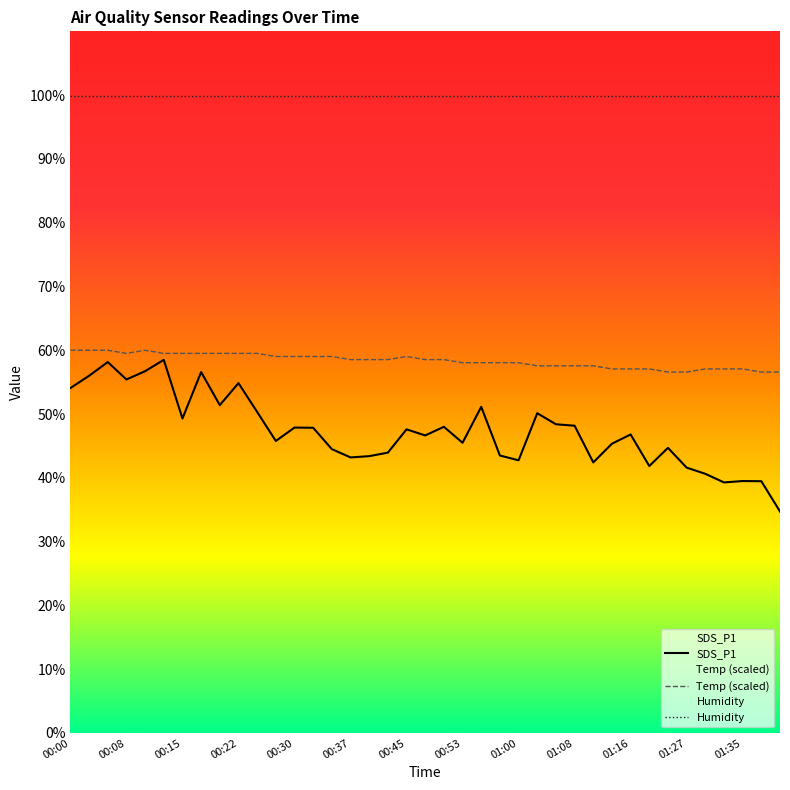

Which series has the widest spread of values?

SDS_P1